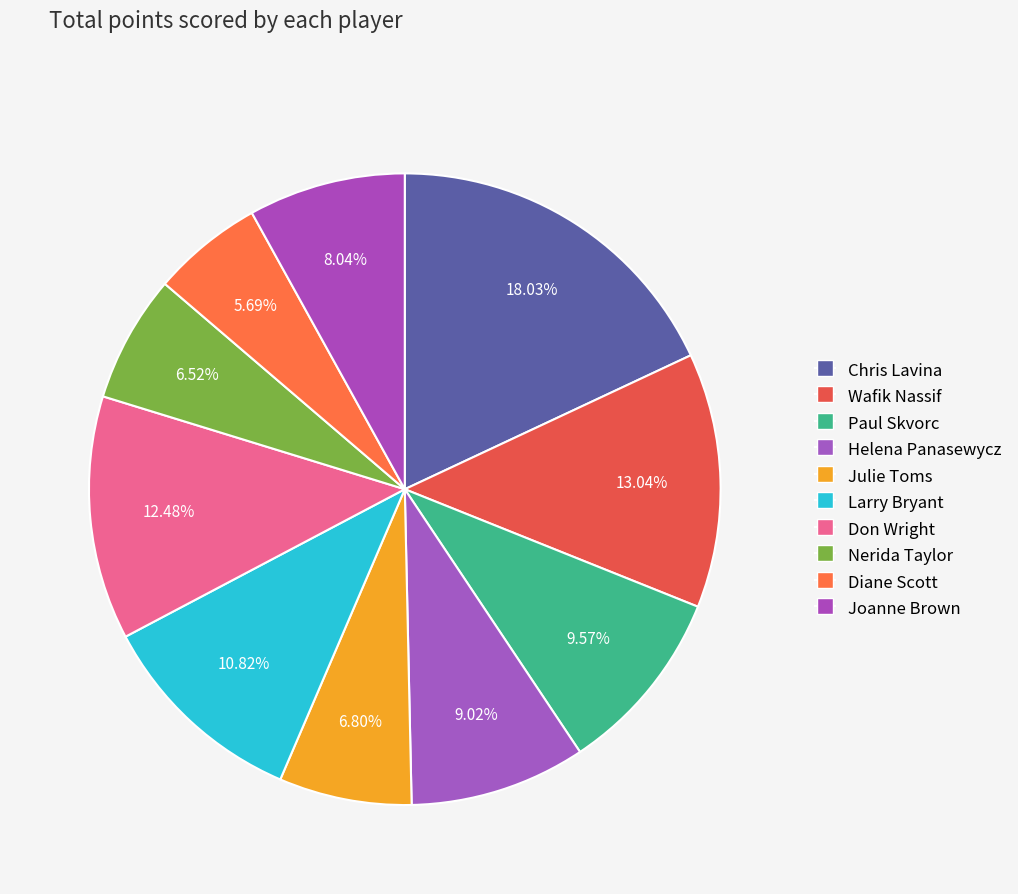

Combined, what portion of the pie is Paul Skvorc and Julie Toms?

16.4%